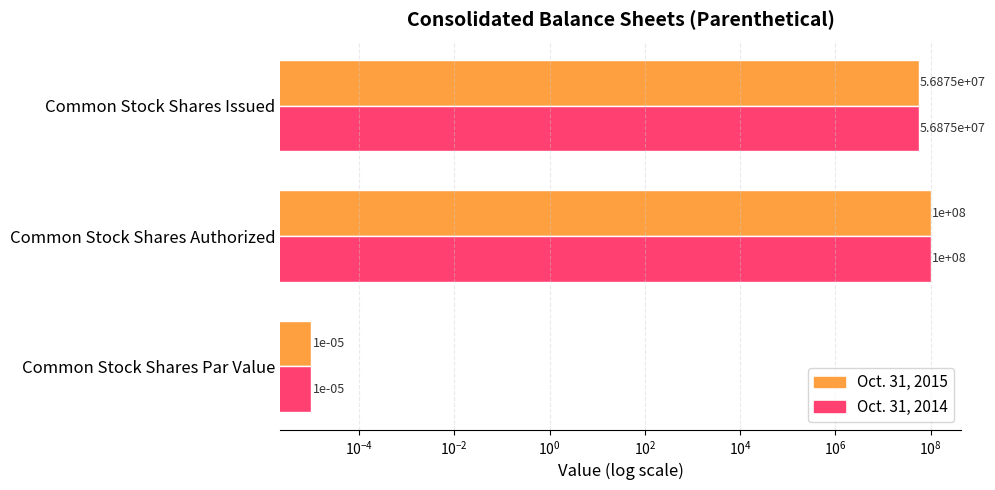

Between Common Stock Shares Par Value and Common Stock Shares Issued, which series saw the biggest shift?

Oct. 31, 2015